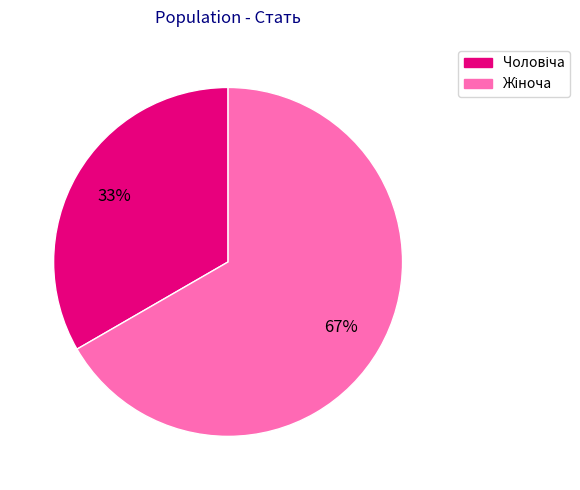

Is there any slice that represents more than half of the pie?

Yes